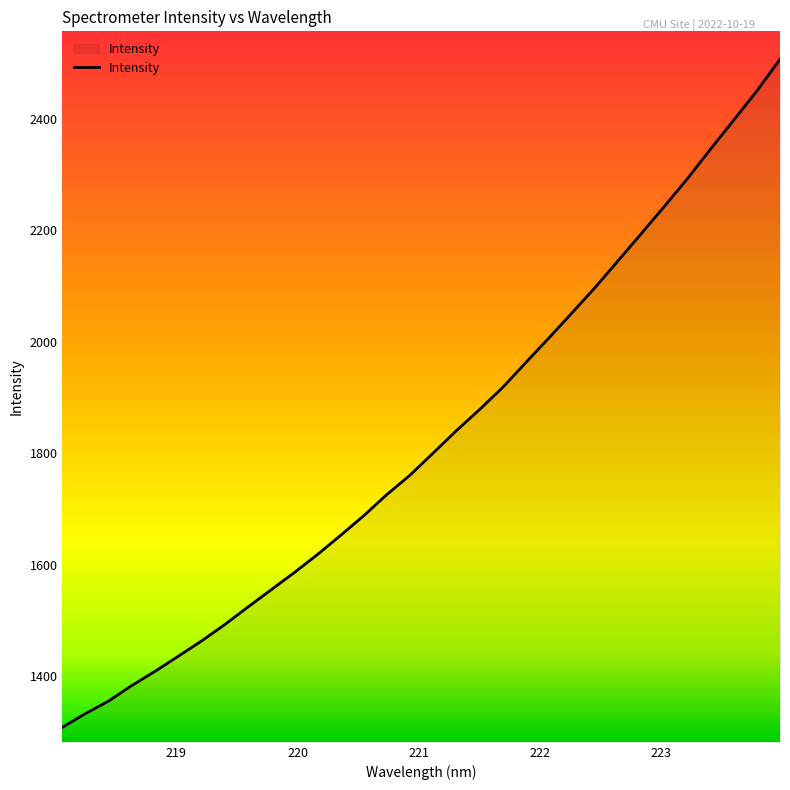

What is the difference between the maximum and minimum values?

1199.5